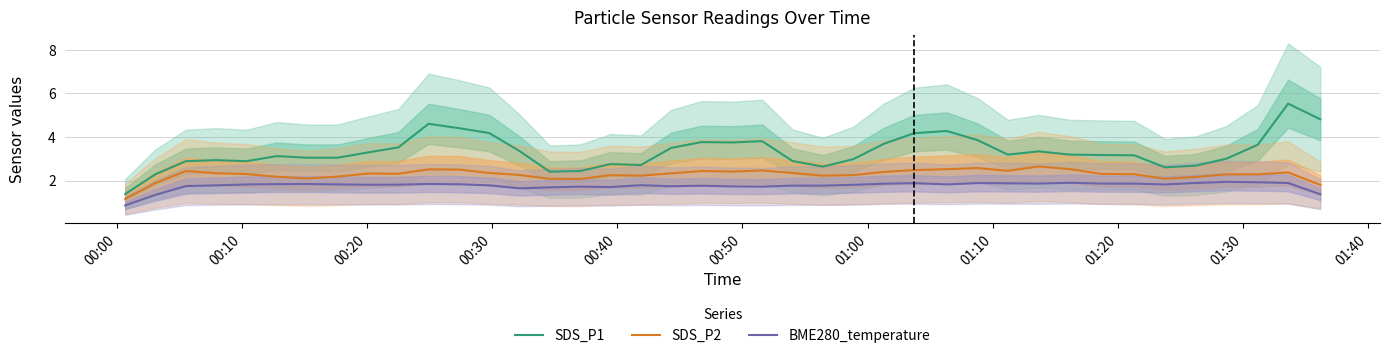

True or false: SDS_P1 and BME280_temperature cross at least once.

False